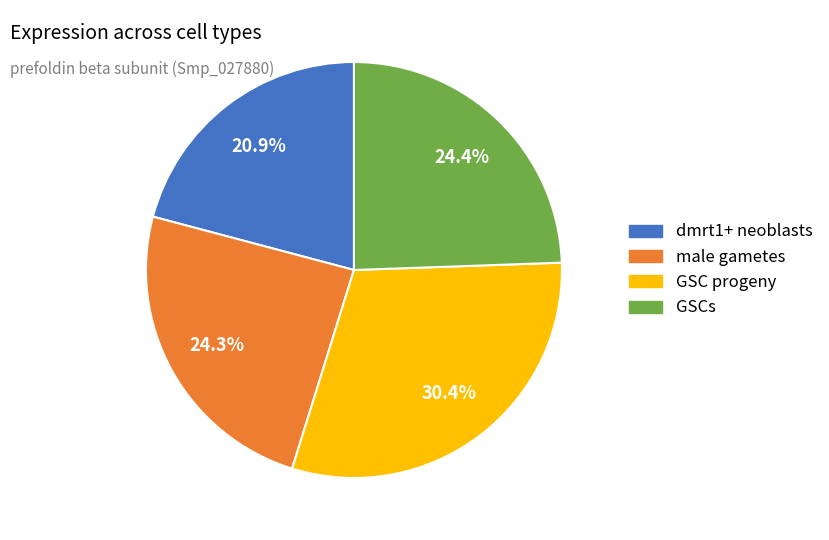

What portion of the pie excludes dmrt1+ neoblasts?

79.1%